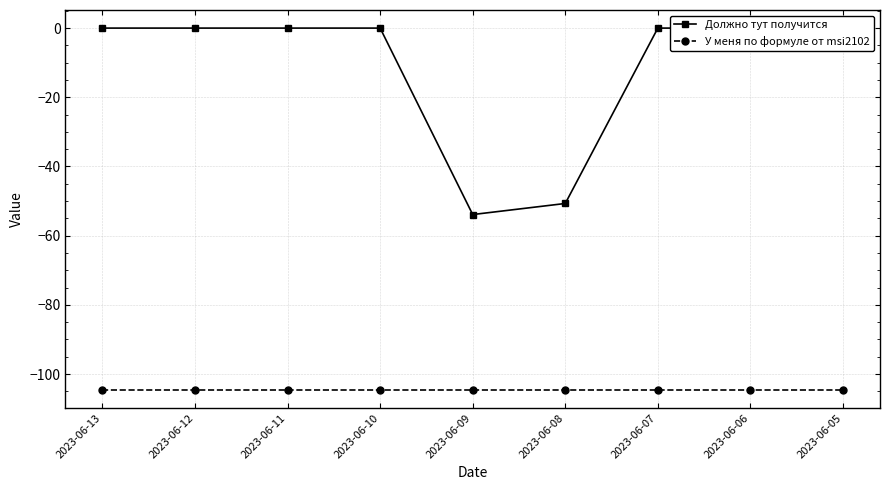

True or false: Должно тут получится has more than 1 points higher than both neighbors.

False